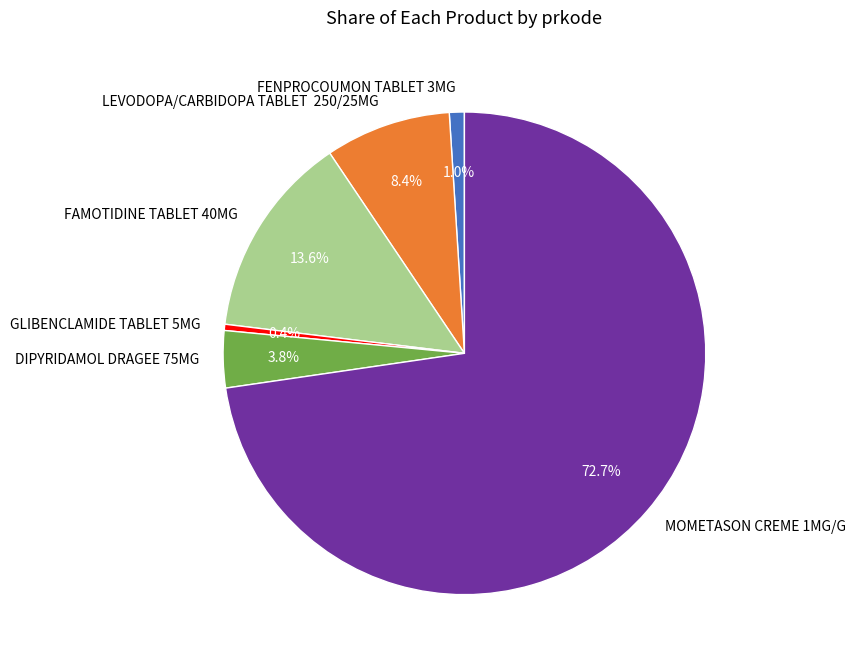

Does any single category account for the majority?

Yes